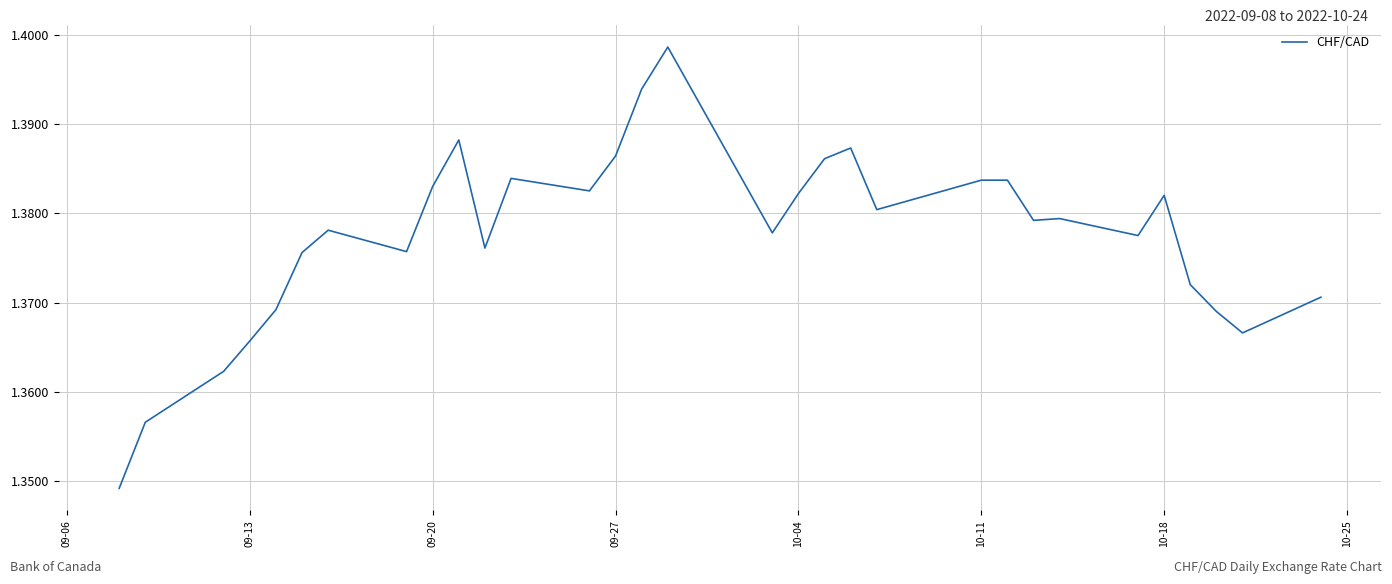

How many lines are shown in the chart?

1